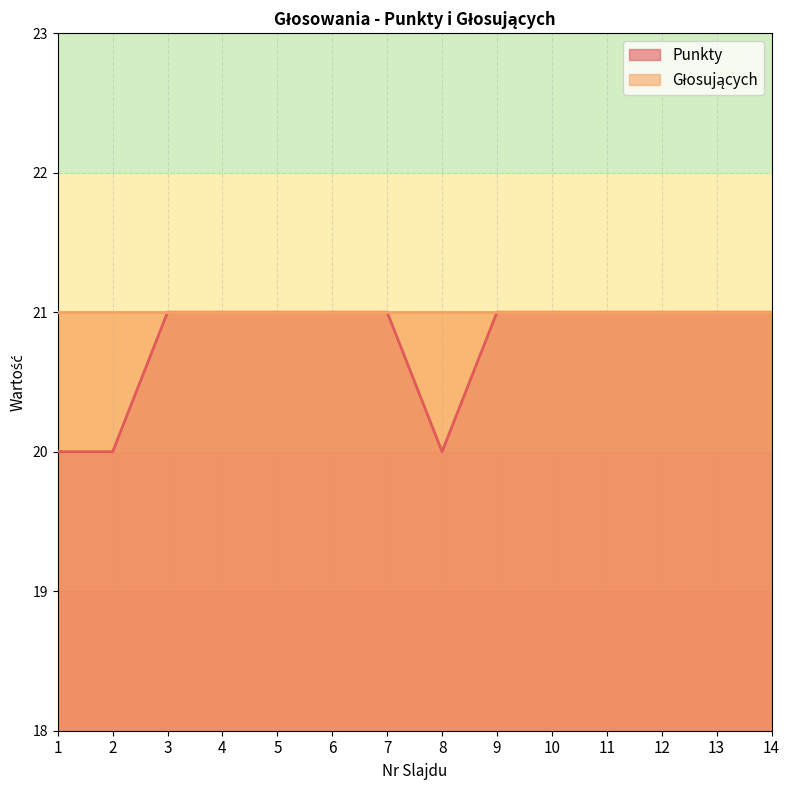

What value does the data have at 8?

20